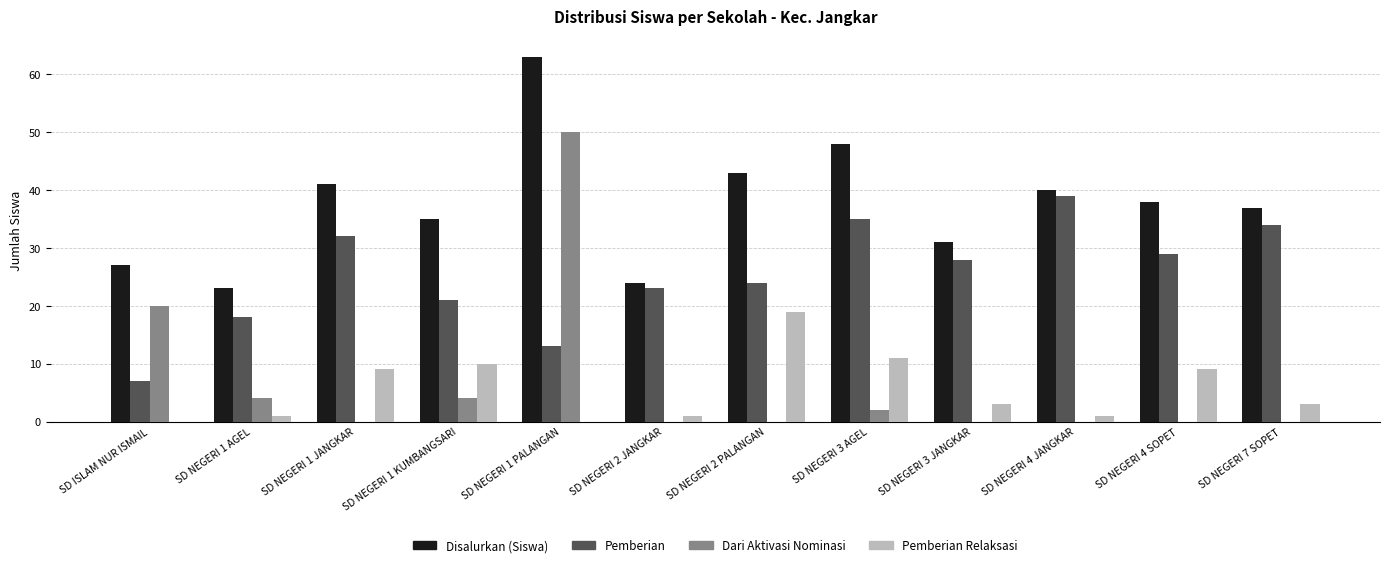

What is the approximate value of Pemberian Relaksasi at SD NEGERI 1 KUMBANGSARI?

10